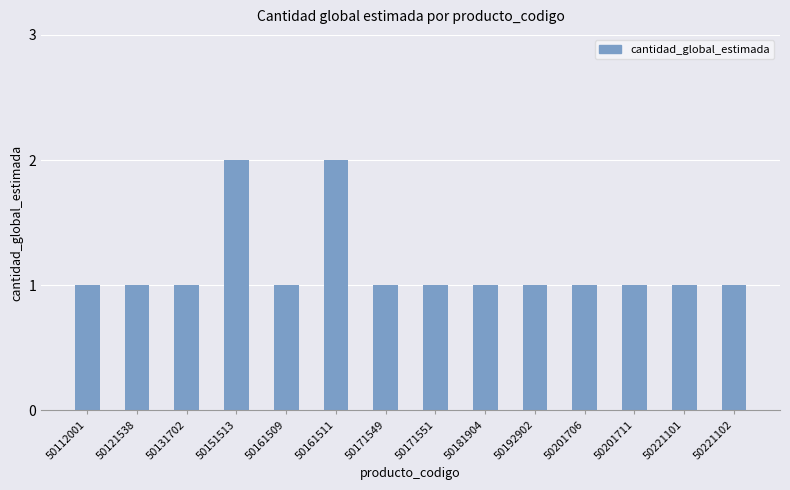

Reading right to left, extract all data points from this chart.

50221102=1	50221101=1	50201711=1	50201706=1	50192902=1	50181904=1	50171551=1	50171549=1	50161511=2	50161509=1	50151513=2	50131702=1	50121538=1	50112001=1